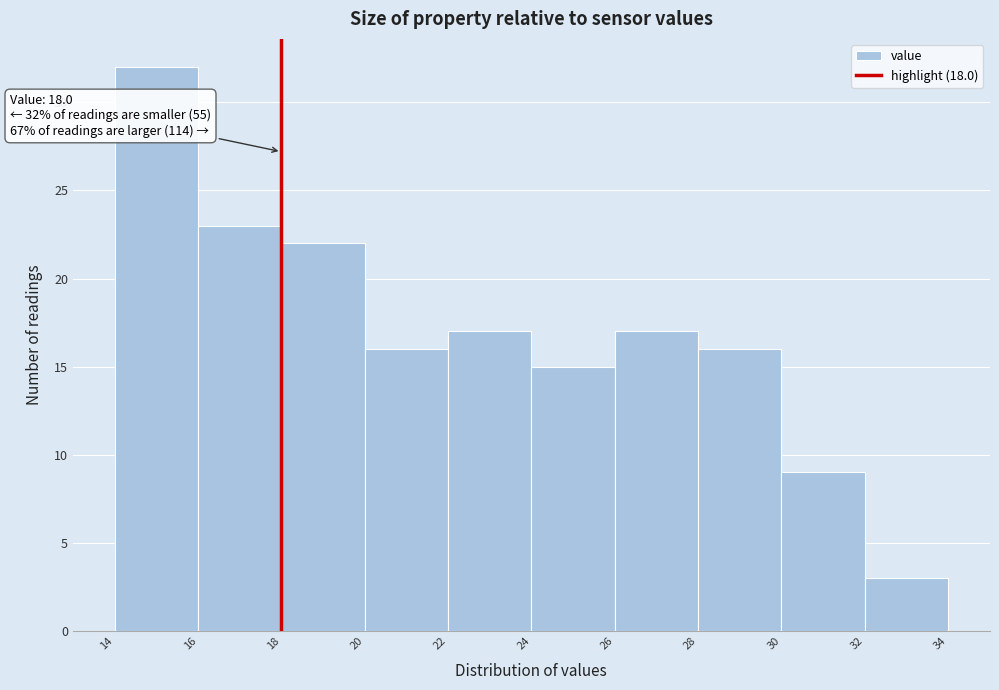

Which range on the x-axis has the tallest bar?

14 to 16